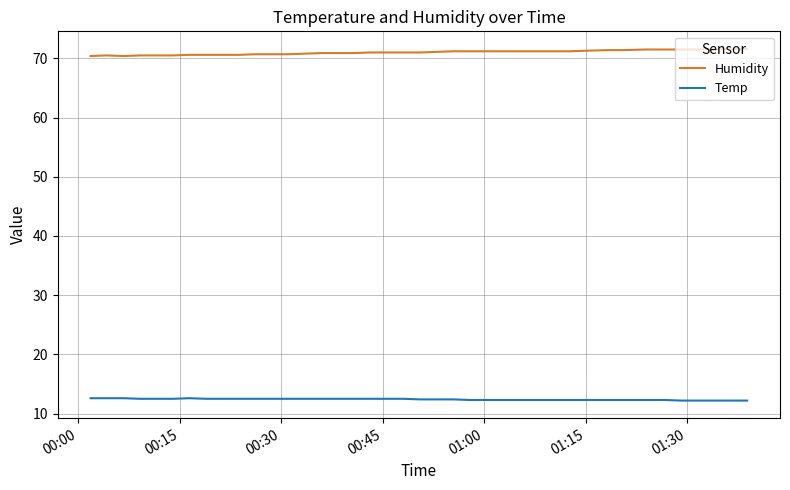

What is the minimum value for Humidity?

70.4